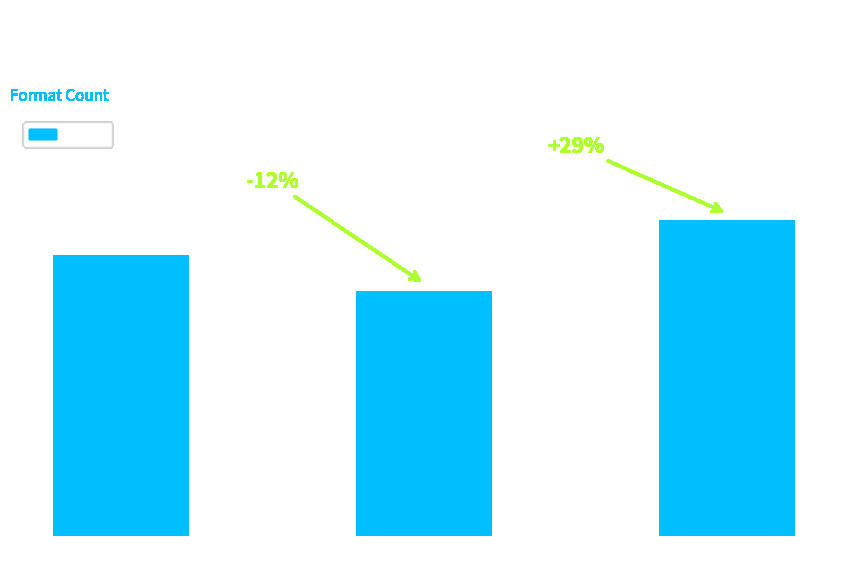

What is the sum of the values at Hardcover and Trade Paperback?

15